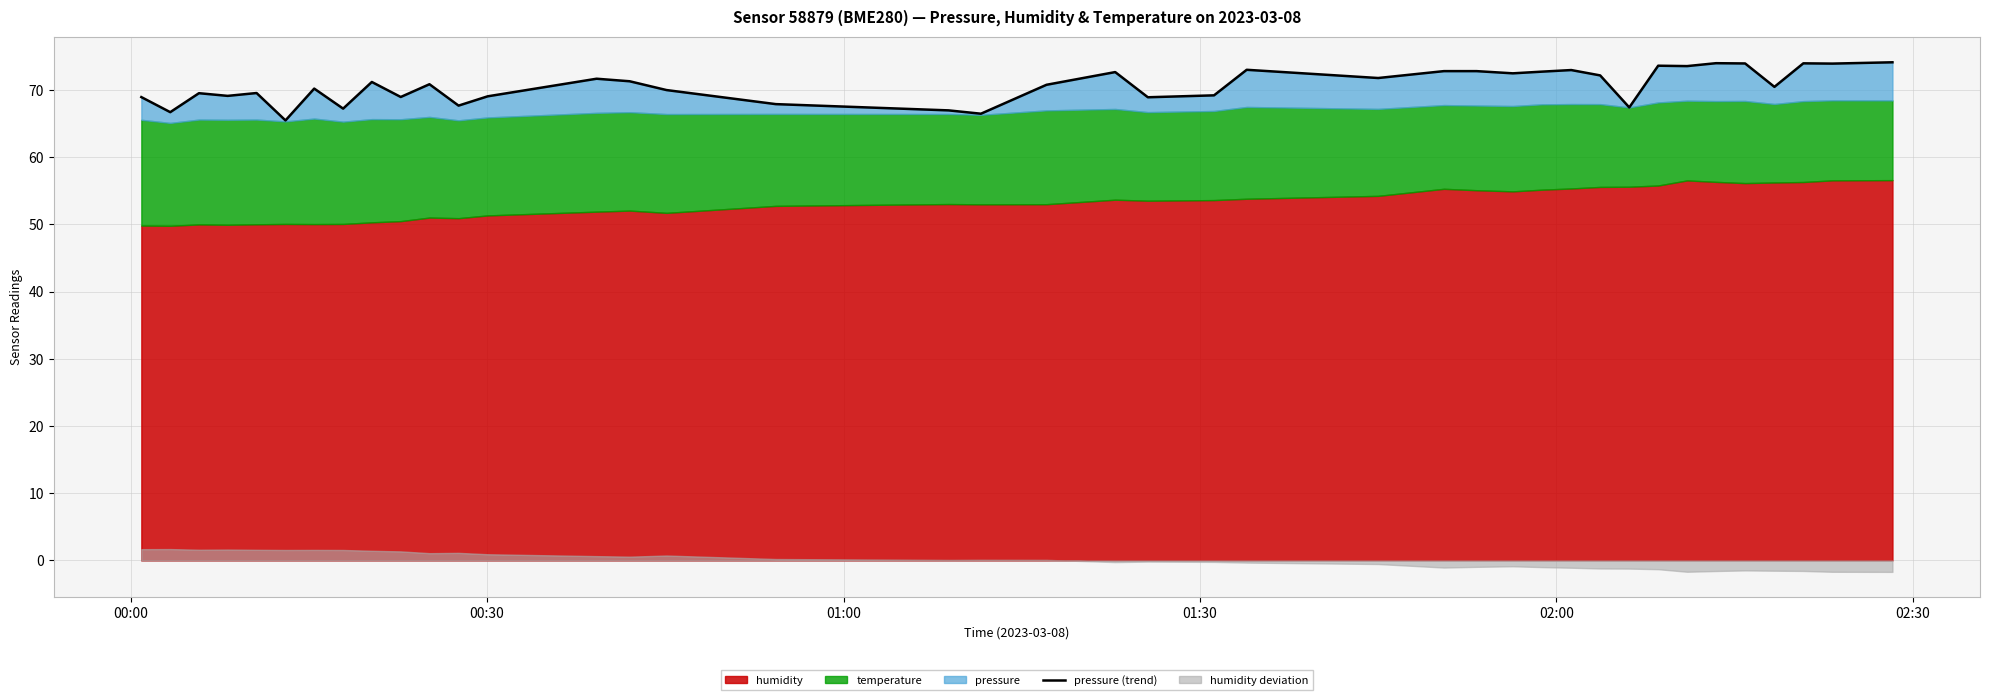

The chart shows a value of 18.4 at 28. True or false?

False